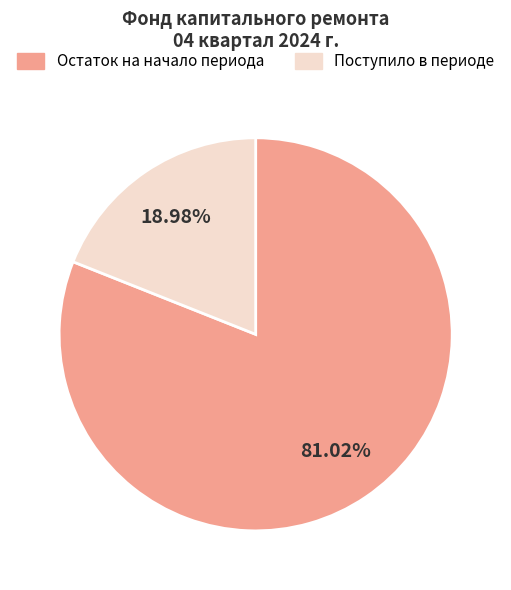

Does any single category account for the majority?

Yes